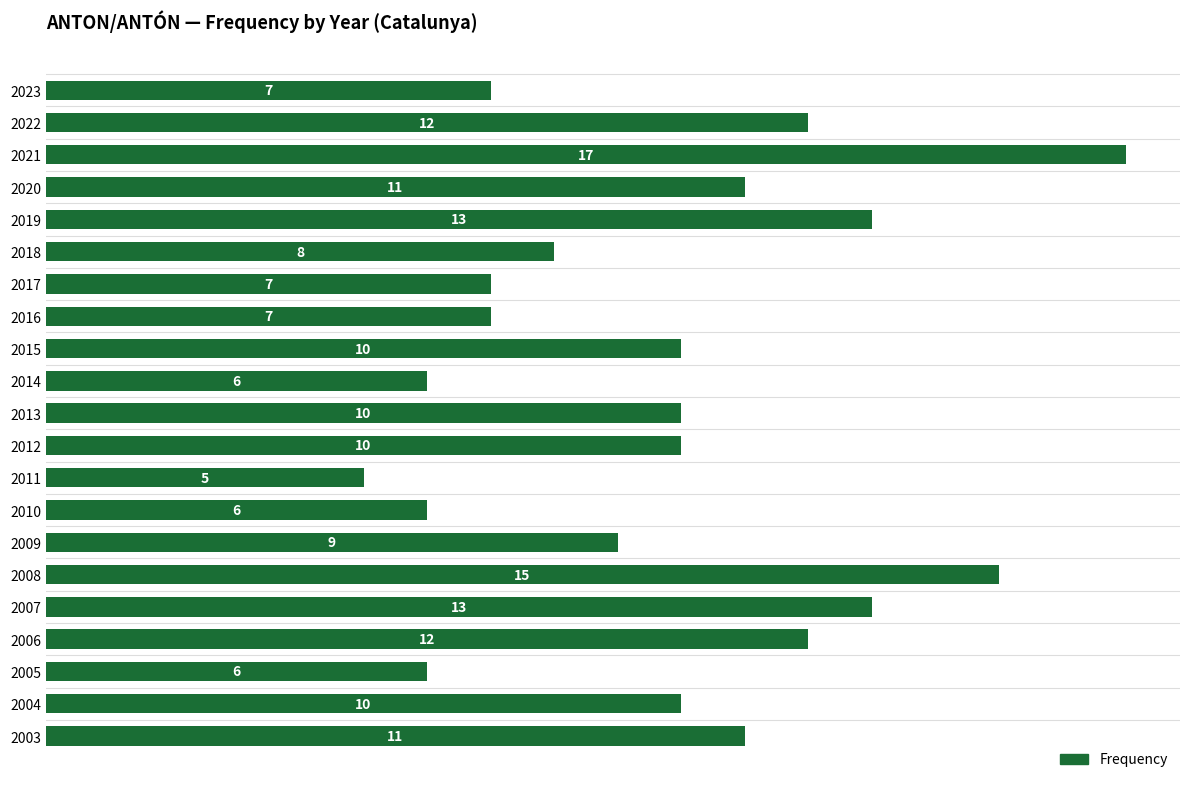

The value at 2008 is 24. True or false?

False